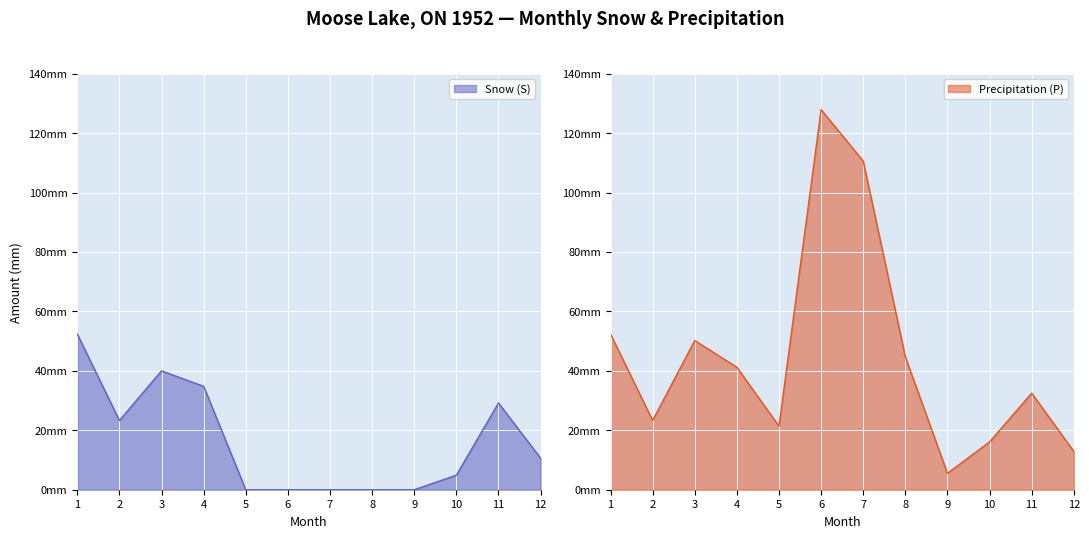

How many interior local peaks does the Precipitation (P) series have?

3